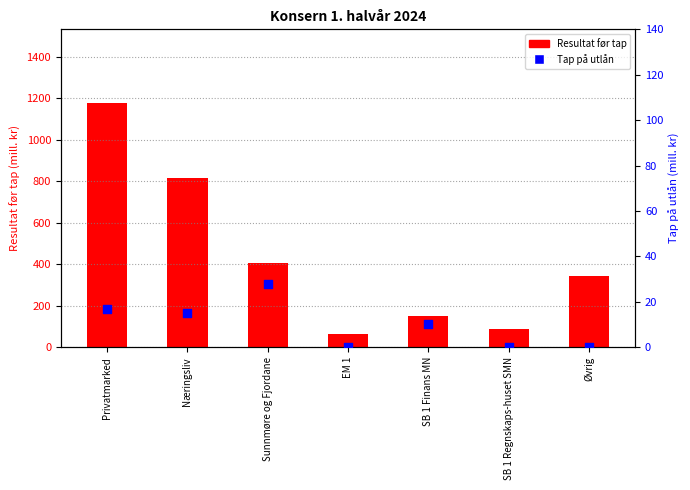

At which category is the sum across all series the highest?

Privatmarked